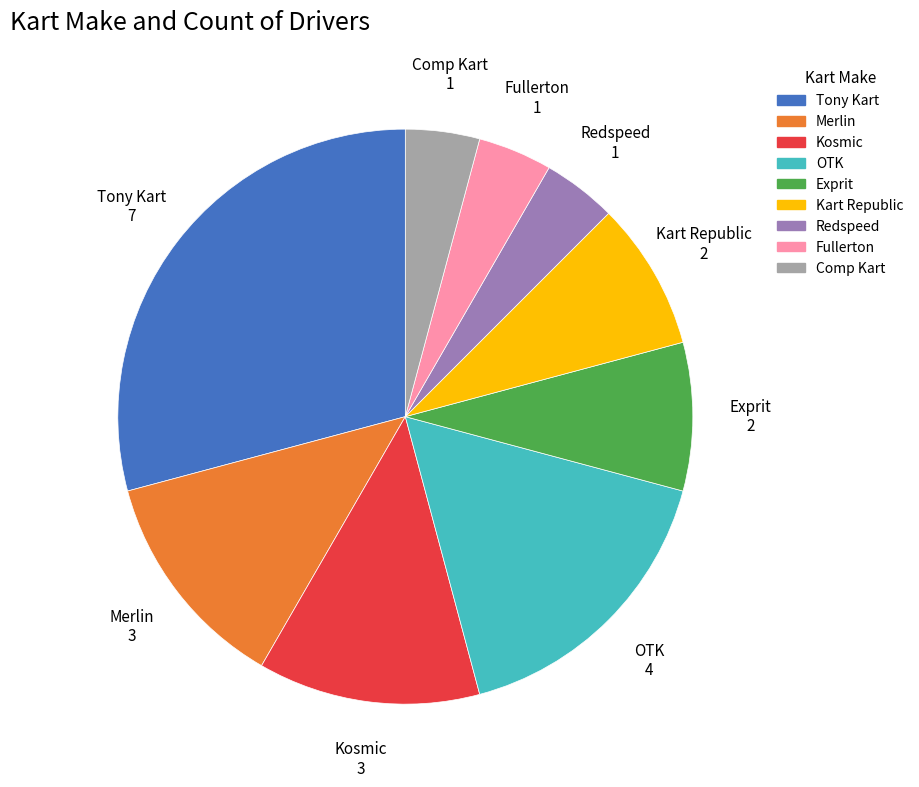

What is the largest slice in the pie chart?

Tony Kart